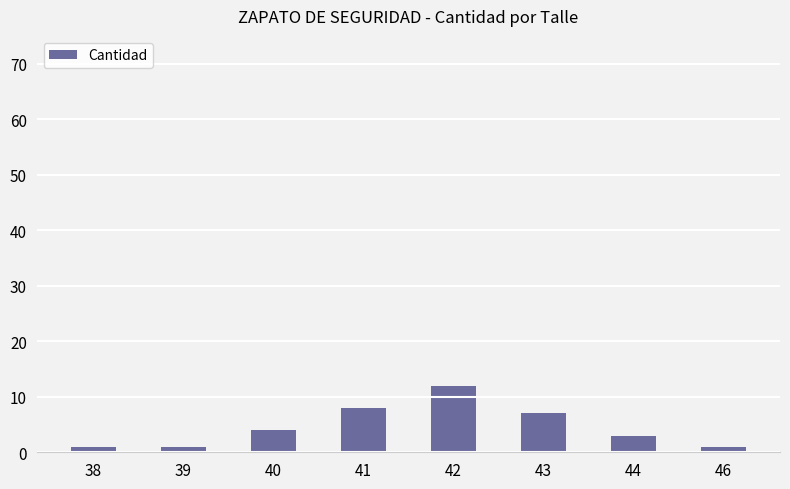

What is the smallest value displayed?

1